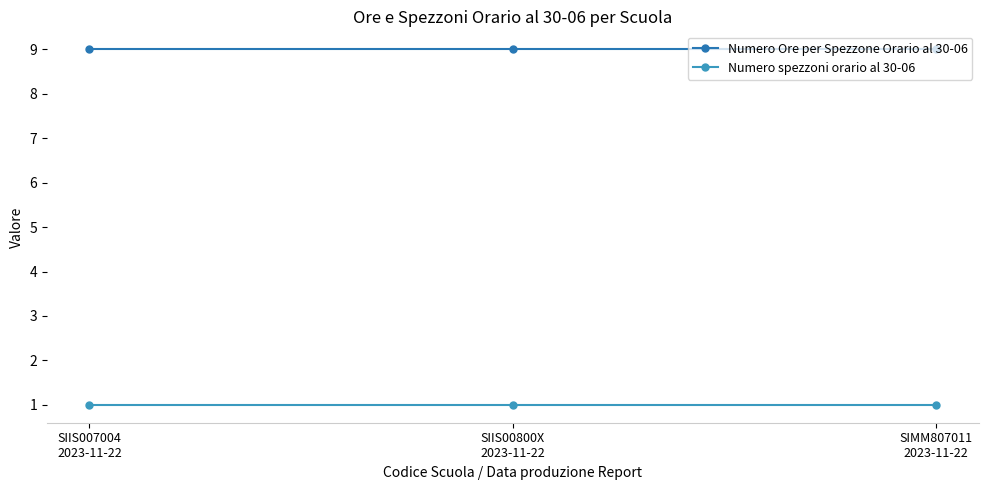

Which has a higher value, SIIS00800X
2023-11-22 or SIIS007004
2023-11-22?

SIIS00800X
2023-11-22